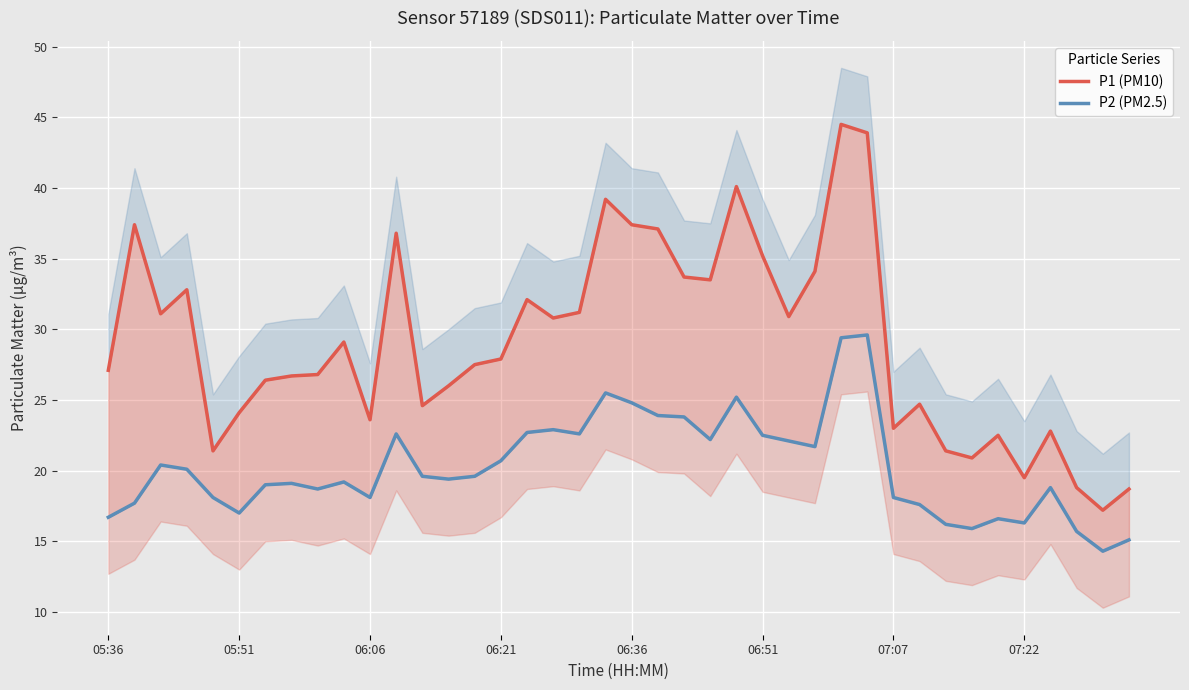

What is the difference between the maximum and minimum values in the P1 (PM10) series?

27.3